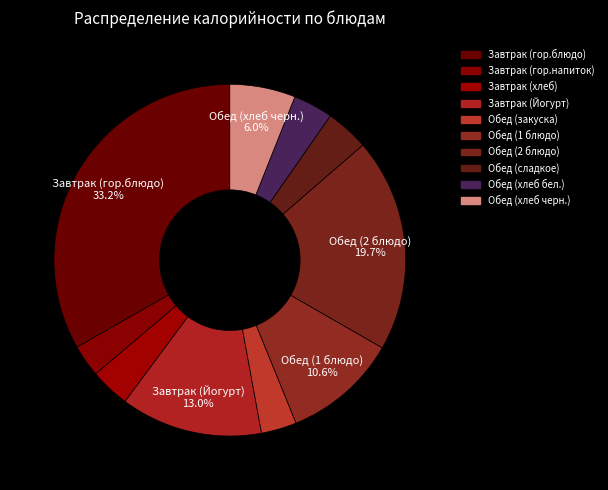

How many slices are in this pie chart?

10